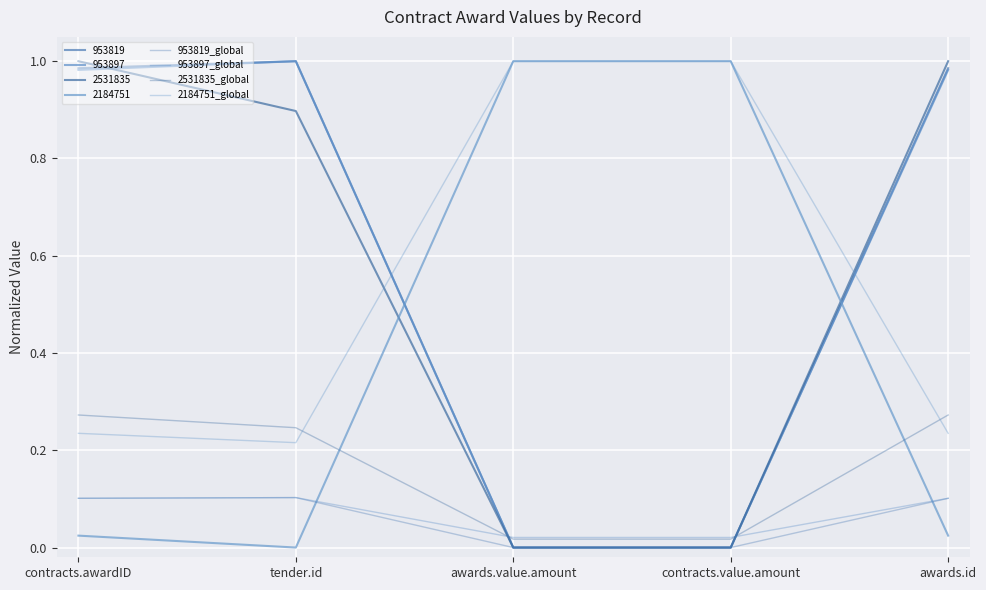

True or false: 953819_global has a value of -0.0 at contracts.value.amount.

False